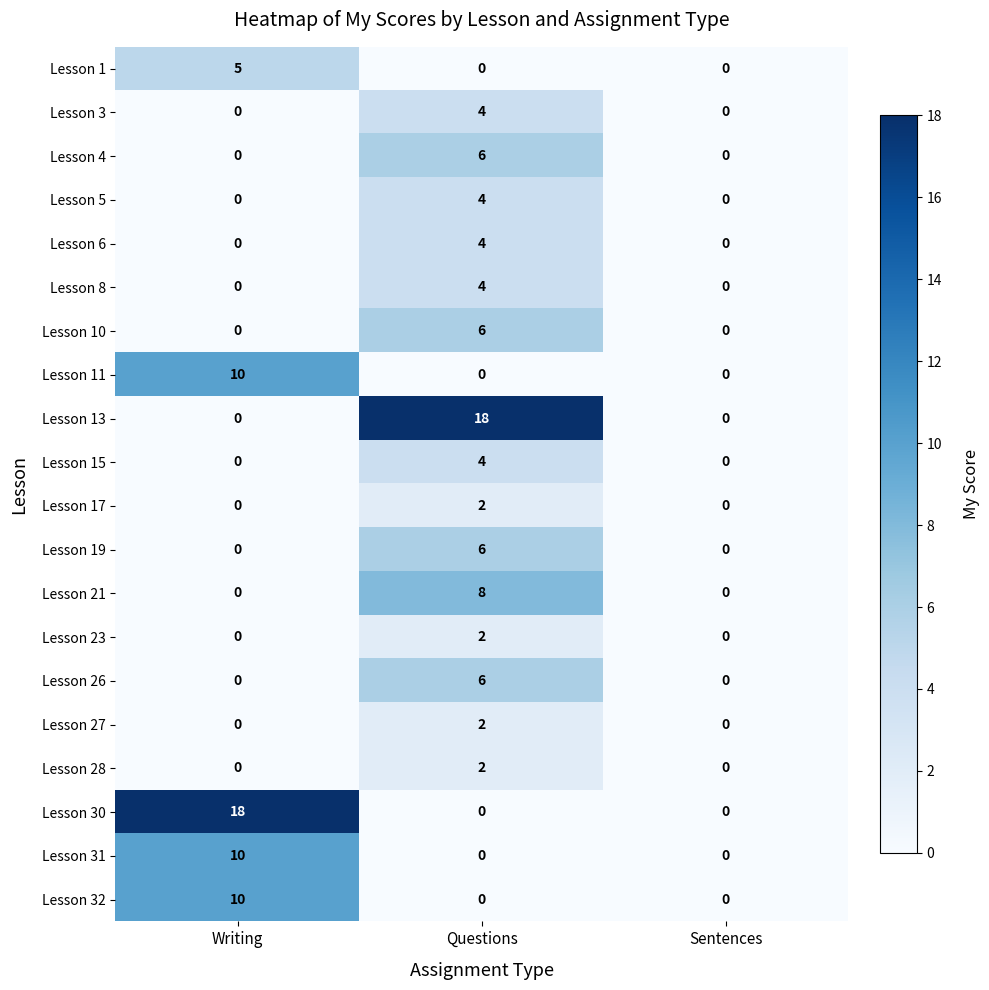

What is the sum of all Lesson 4 values?

6